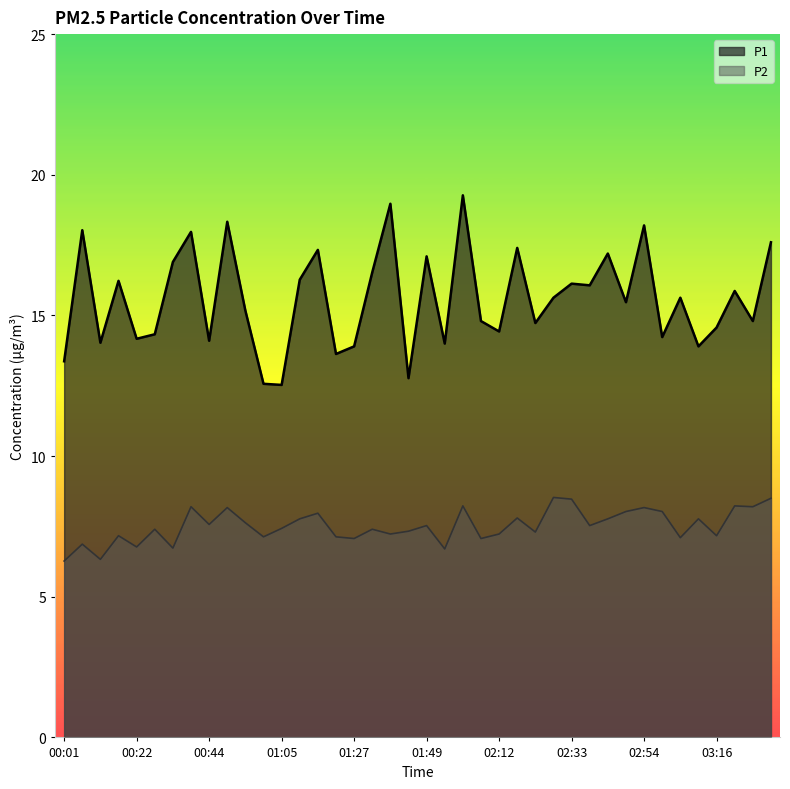

What is the difference between the second highest and second lowest values in the P2 series?

2.2